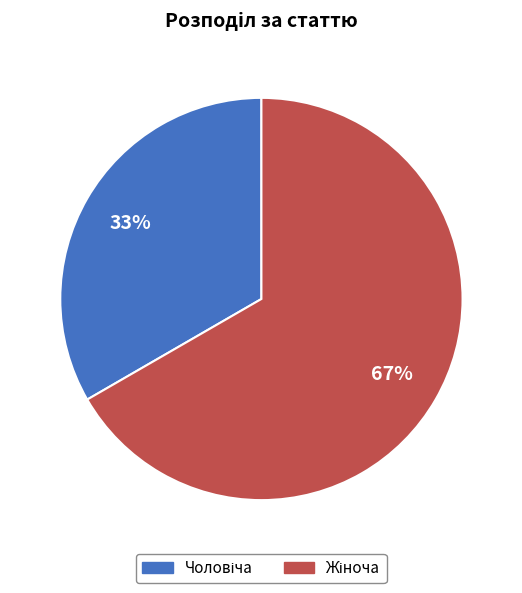

Is there a majority slice in this chart?

Yes